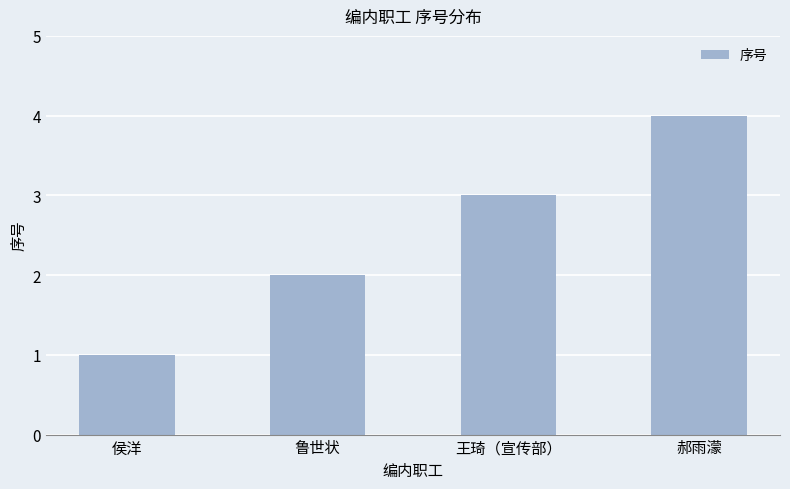

How many bars are there in total?

4